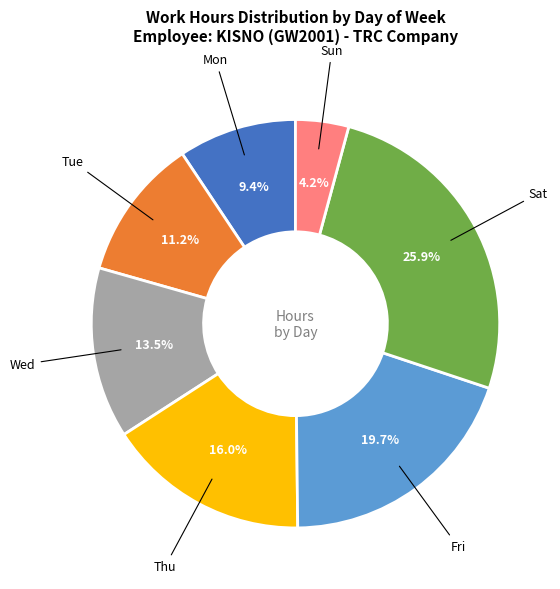

To the nearest percent, what is the difference between the largest and smallest slice percentages?

22%